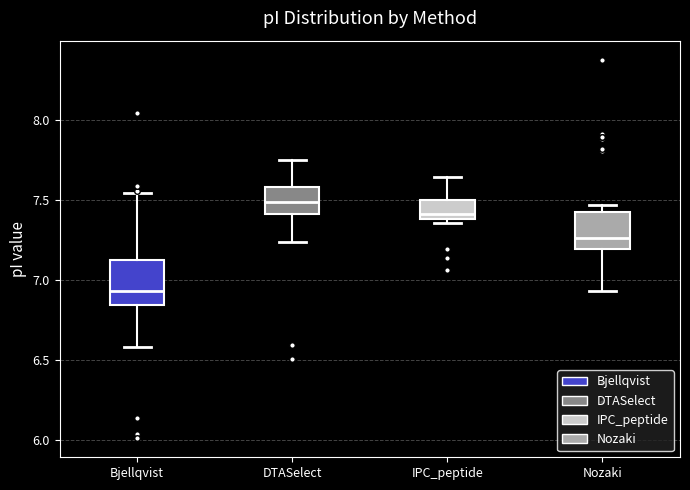

Comparing the boxes themselves (not the whiskers), which one is the tallest?

Bjellqvist